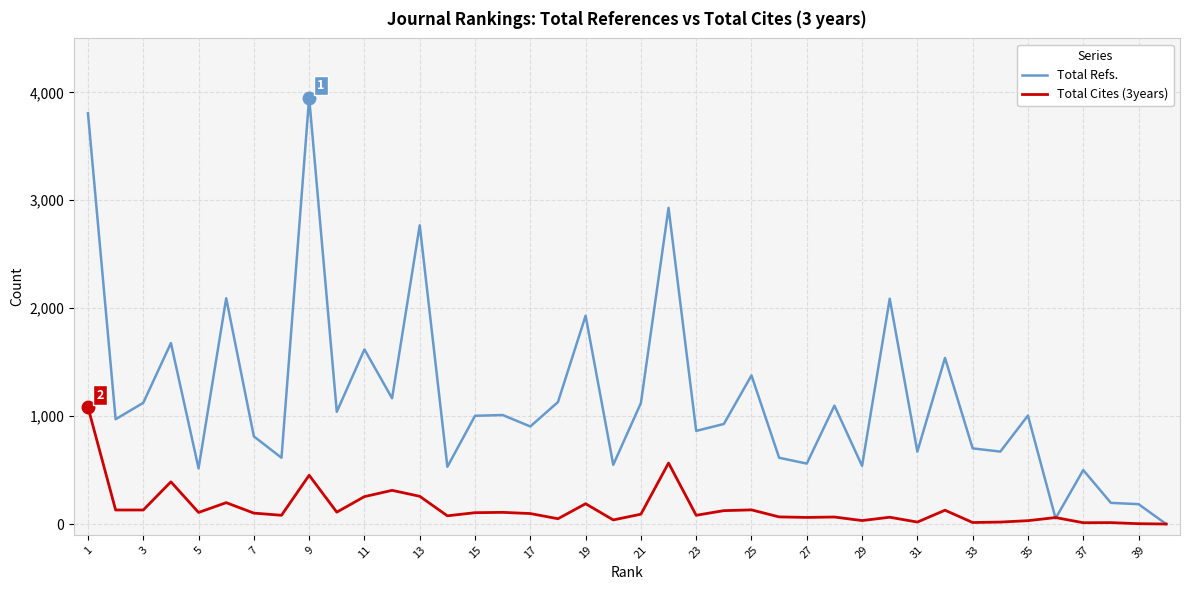

Which series has the largest total across all categories?

Total Refs.